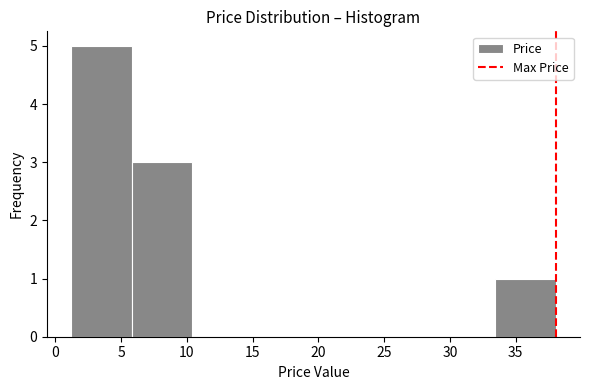

Reading left to right, transcribe this chart: for each bar, give the range it covers on the x-axis and its height. Neither the bar edges nor the heights are printed on the chart, so give them approximately, as read against the axes.

1.0 to 6.0: 5
6.0 to 10.5: 3
10.5 to 15.0: 0
15.0 to 19.5: 0
19.5 to 24.0: 0
24.0 to 29.0: 0
29.0 to 33.5: 0
33.5 to 38.0: 1